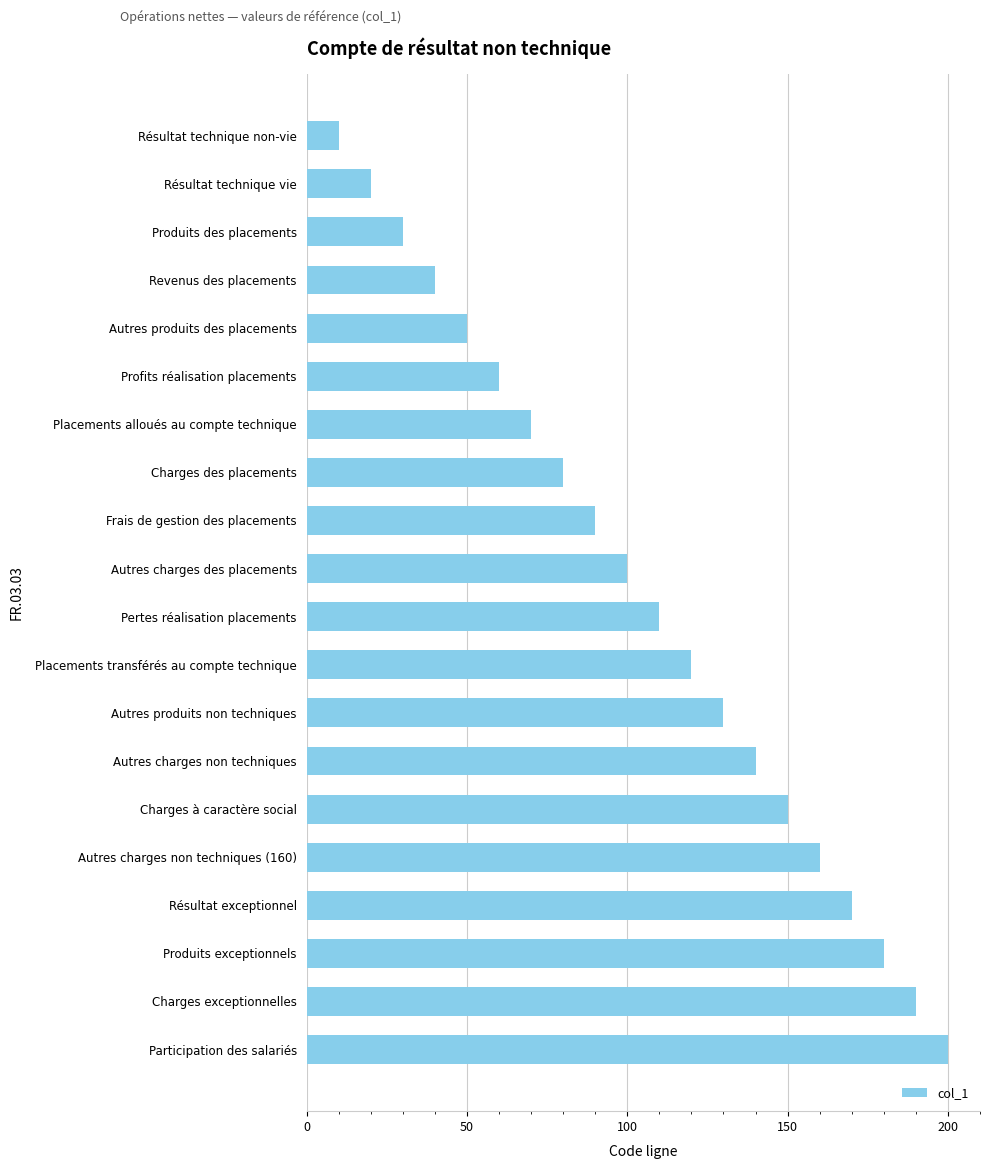

Approximately how many times larger is the value at Charges des placements compared to Autres produits non techniques?

0.6